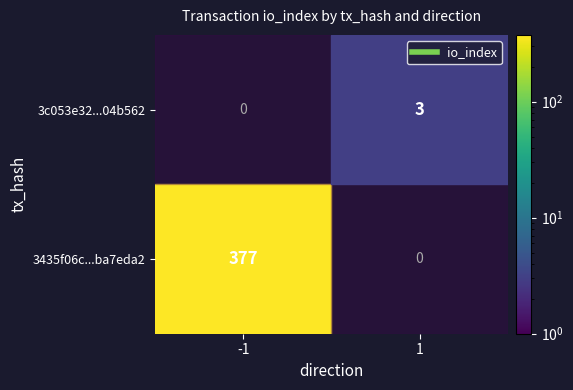

Which series has the widest spread of values?

3435f06c60478904347640f07e8cf150ba7eda2